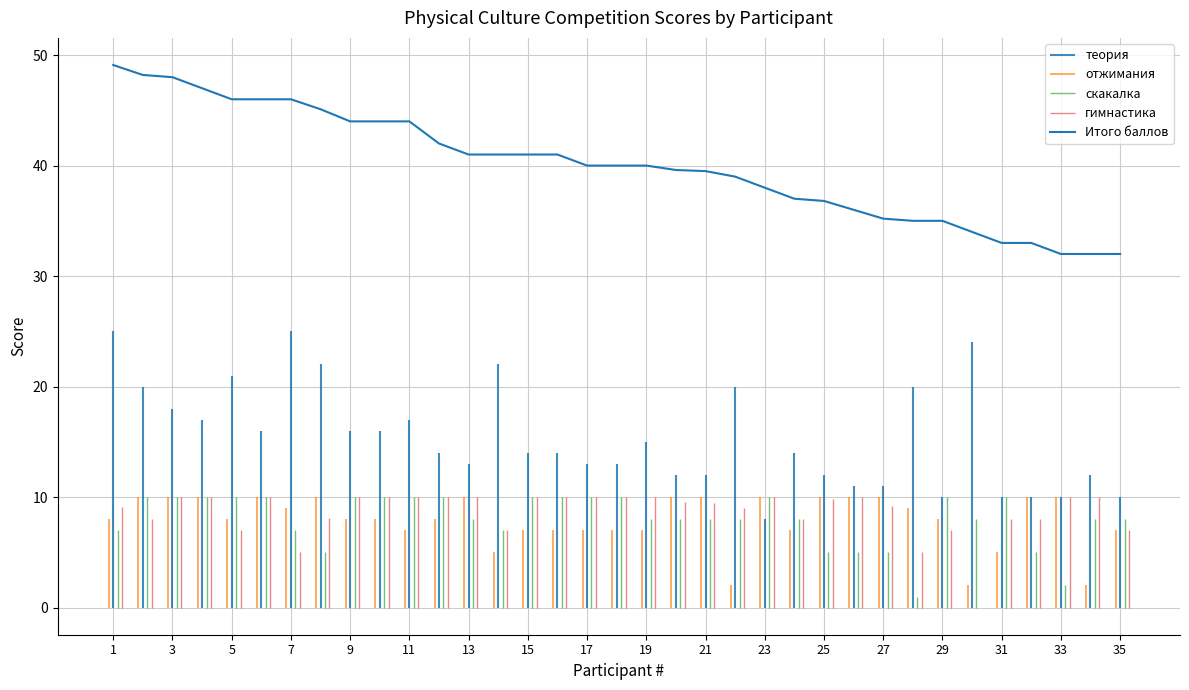

Does the chart have visible grid lines?

Yes